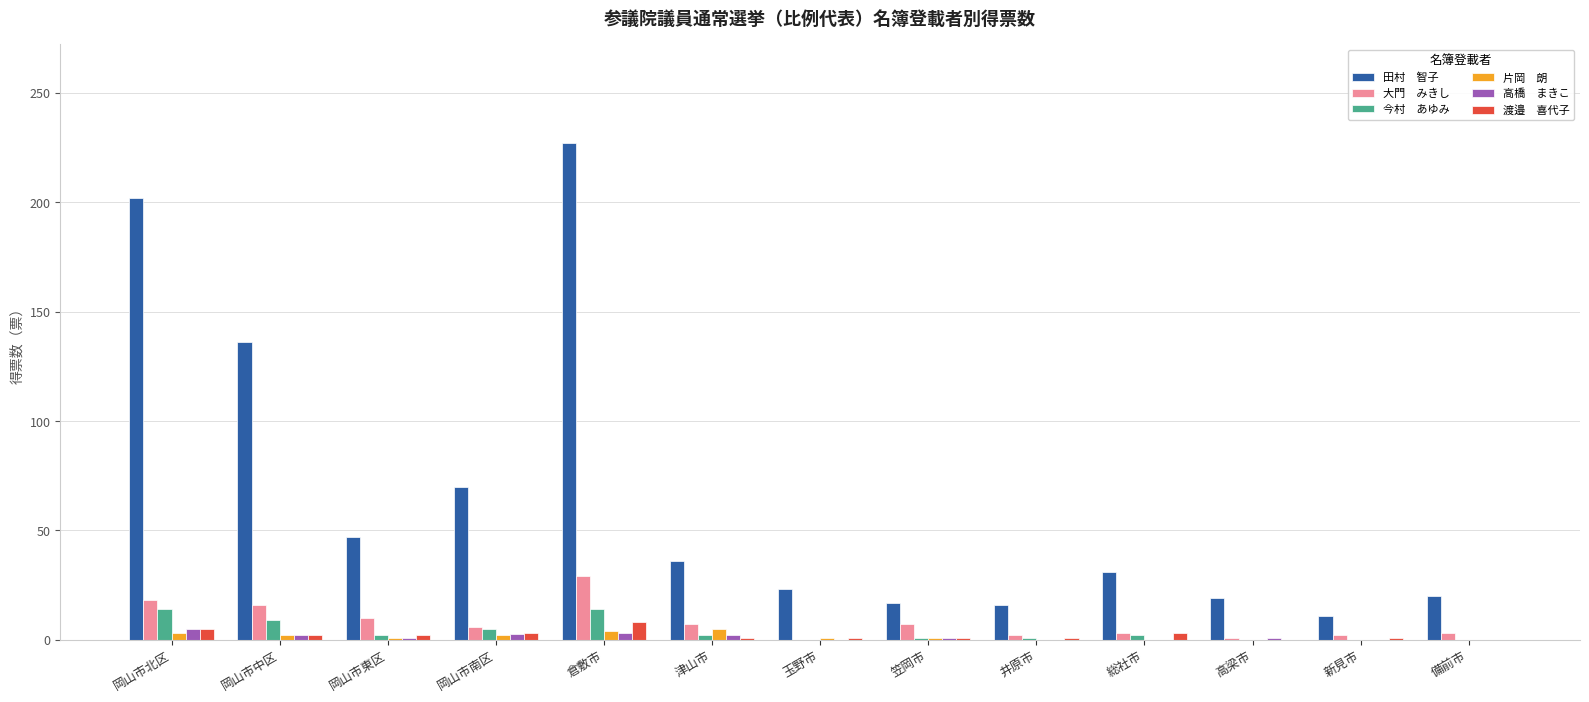

At which category is the sum across all series the highest?

倉敷市